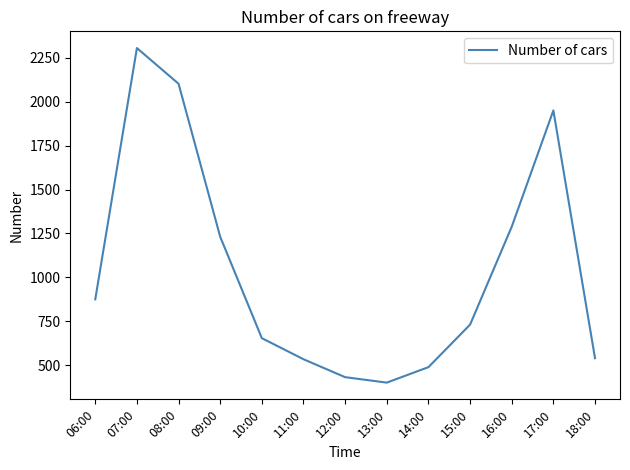

What is the difference between the second highest and minimum values?

1701